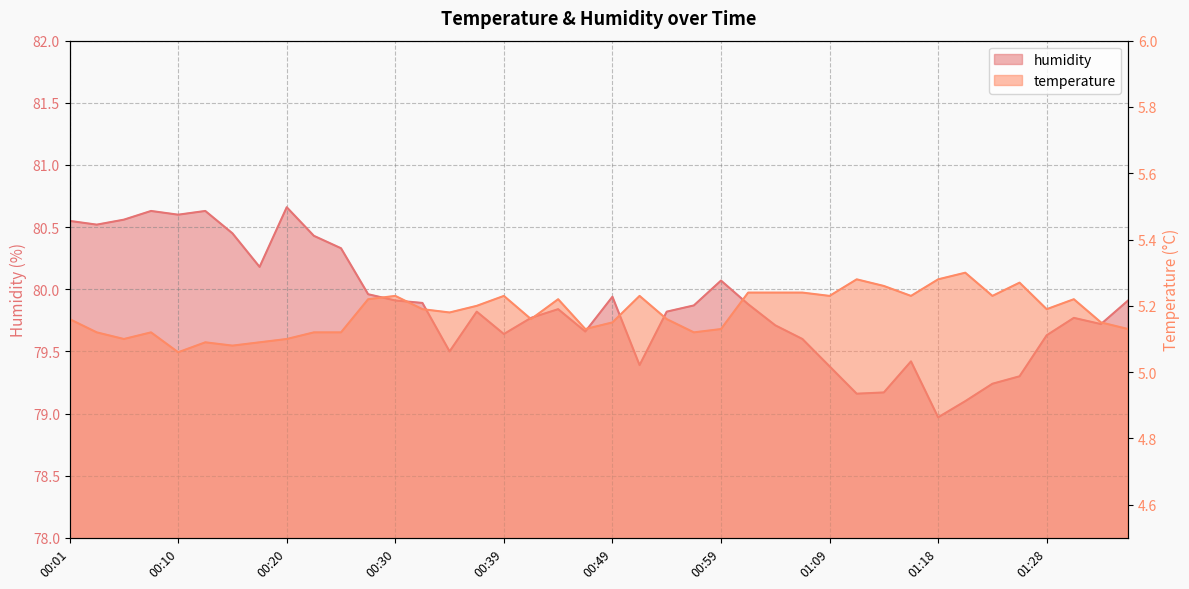

True or false: humidity and temperature intersect in this chart.

False